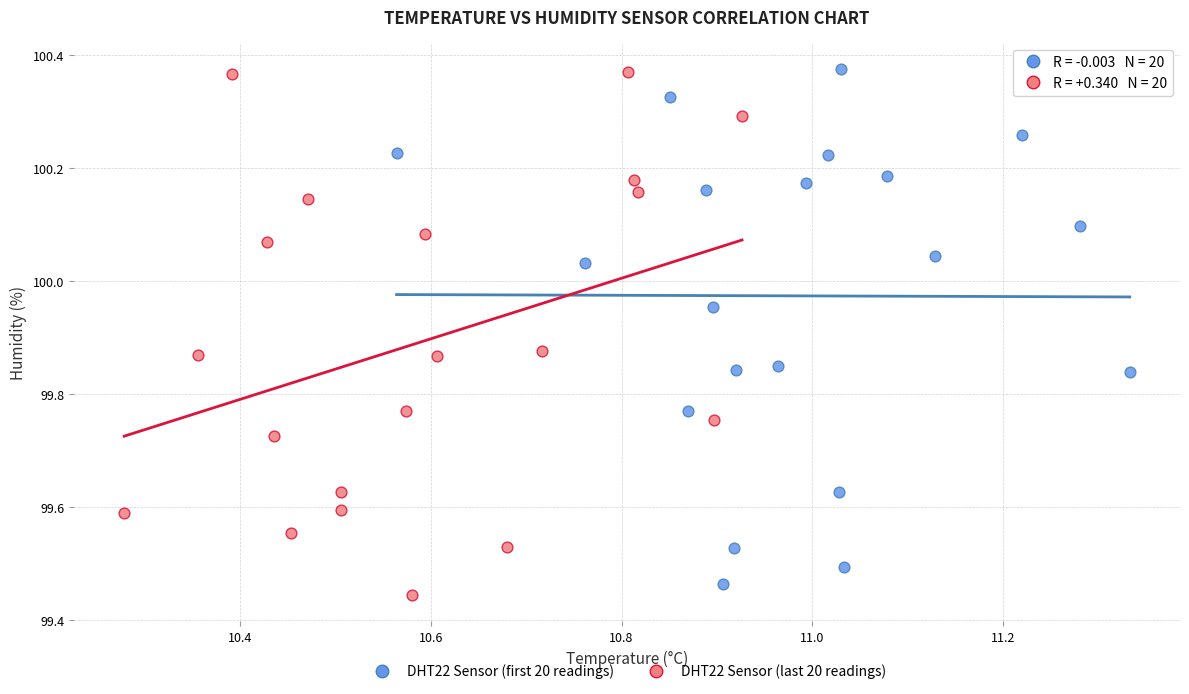

What are all the series names shown in the legend?

DHT22 Sensor (first 20 readings), DHT22 Sensor (last 20 readings)